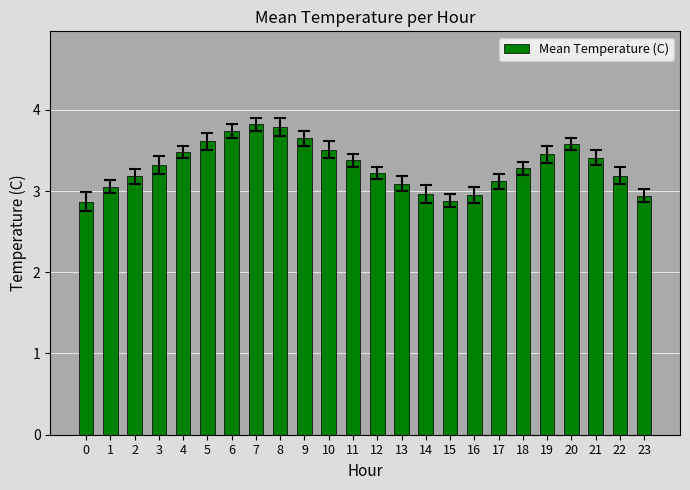

What is the average value?

3.3